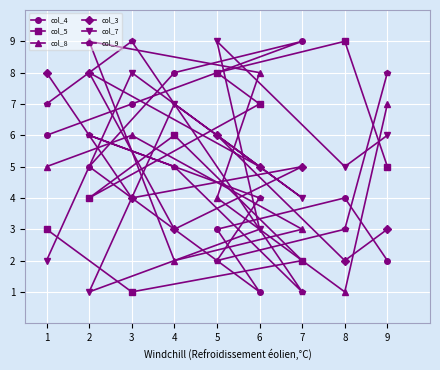

Is the value of col_3 at 3 greater than the value of col_7 at 1?

Yes